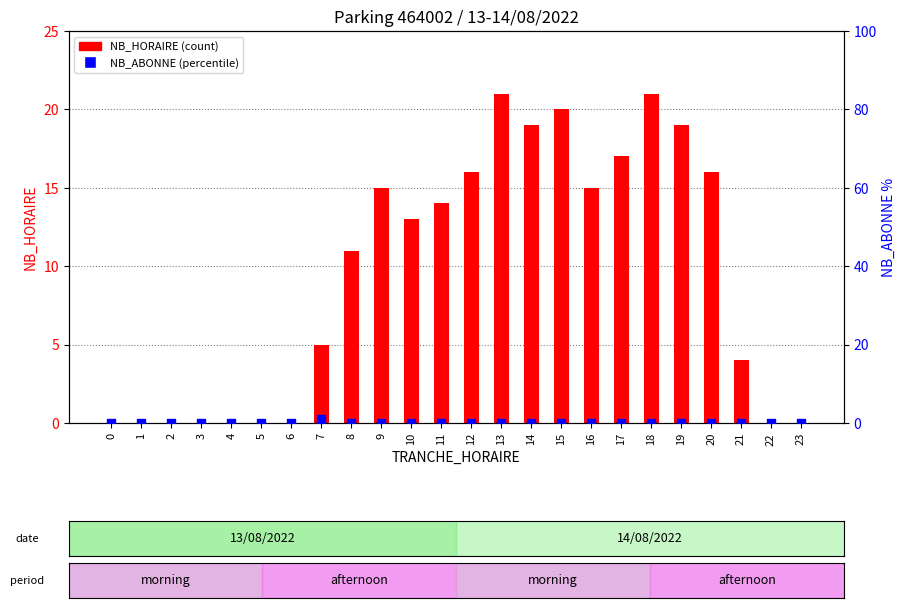

Which series contains the highest Y value?

NB_HORAIRE (count)